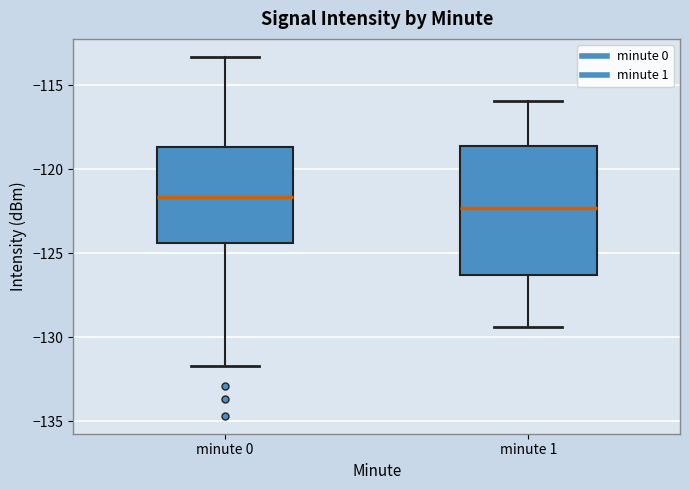

Reading left to right, read every box against the y-axis: the position of its median line, the range the box covers, and the ends of its whiskers. The values are not printed on the chart, so give them approximately, as read against the axis.

minute 0: median -121.5, box -124.5 to -118.5, whiskers -131.5 to -113.5
minute 1: median -122.5, box -126.5 to -118.5, whiskers -129.5 to -116.0